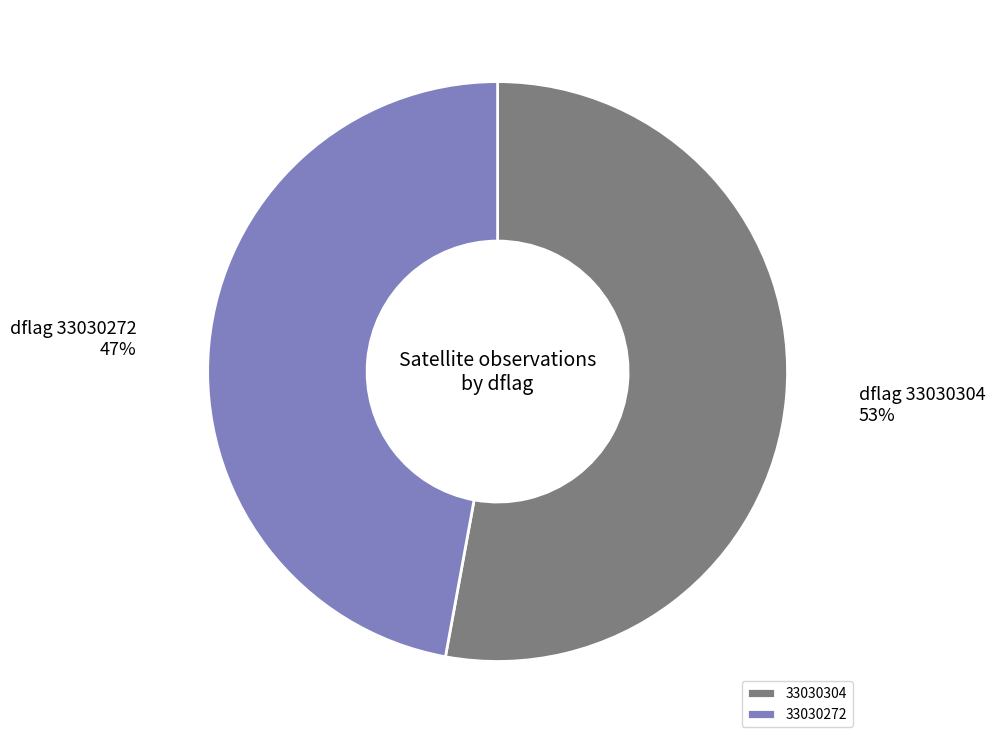

To the nearest percent, what is the combined percentage of 33030272 and 33030304?

100%